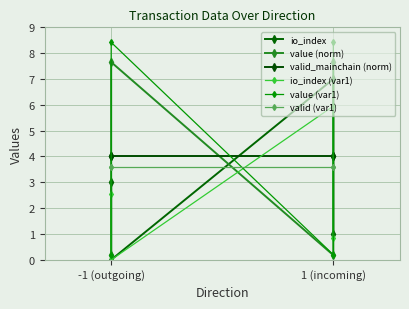

Reading right to left, transcribe all the data shown in this chart.

io_index: 1.0	7.0	0.0	3.0
value (norm): 7.7	0.2	7.7	0.2
valid_mainchain (norm): 4.0	4.0	4.0	4.0
io_index (var1): 0.8	6.0	0.0	2.5
value (var1): 8.4	0.2	8.4	0.2
valid (var1): 3.6	3.6	3.6	3.6